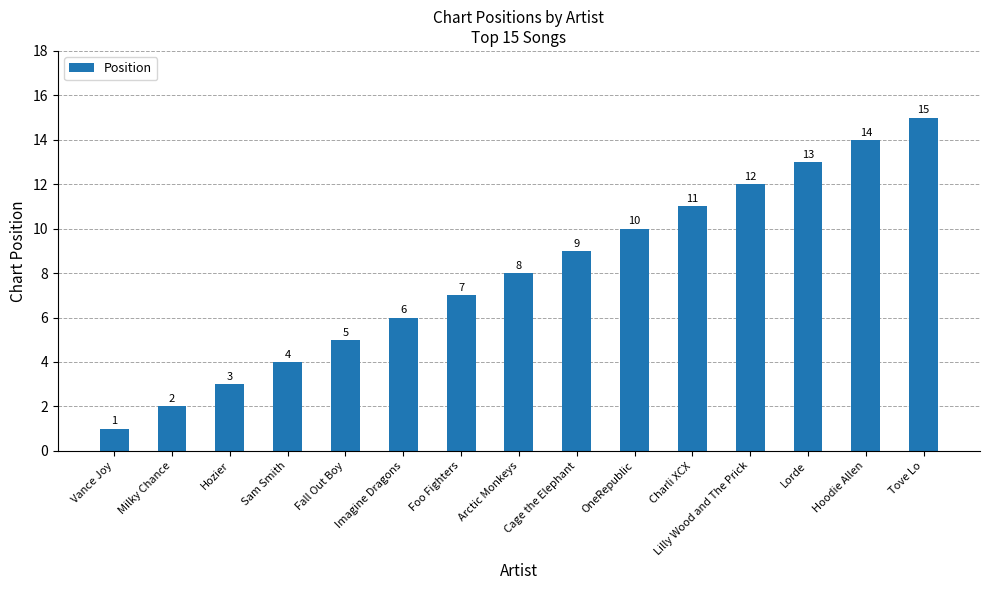

Which category has the lowest value across all series?

Vance Joy